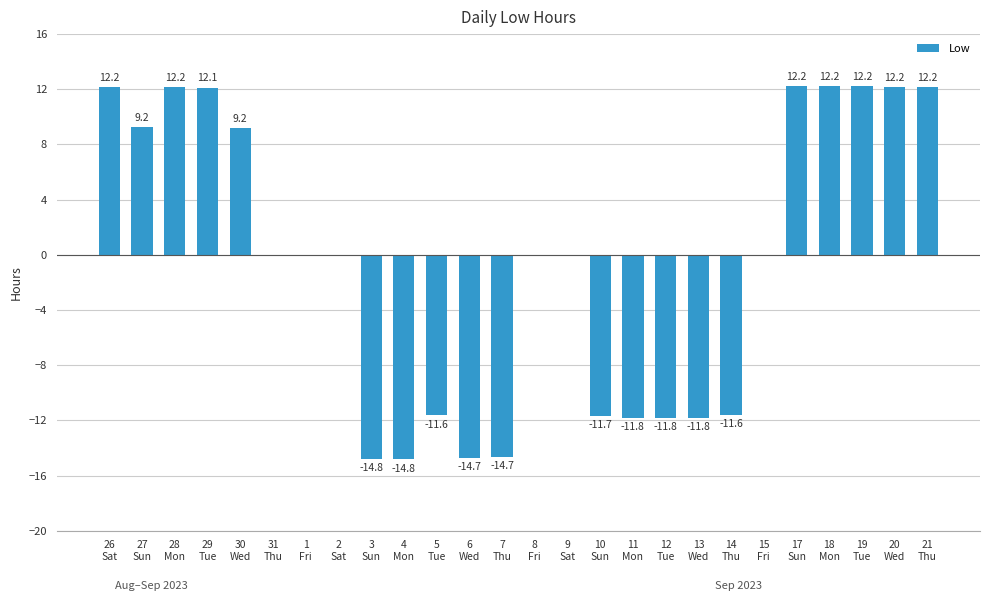

Which has a higher value, 17
Sun or 12
Tue?

17
Sun